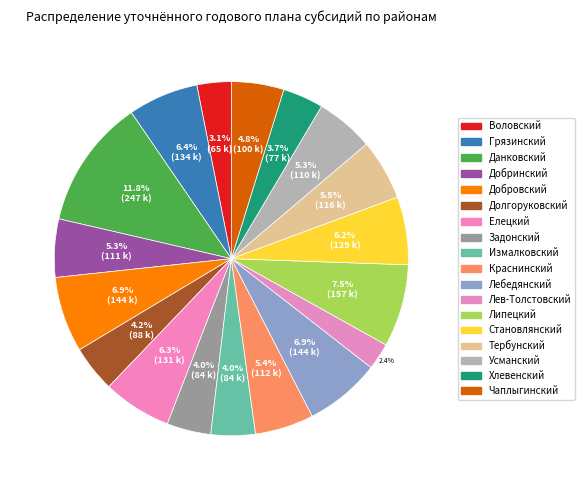

To the nearest percent, what is the difference between the largest and smallest slice percentages?

9%